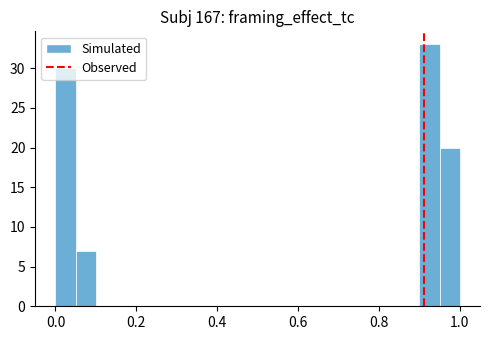

Read against the x-axis, roughly where is the centre of the tallest bar?

0.92